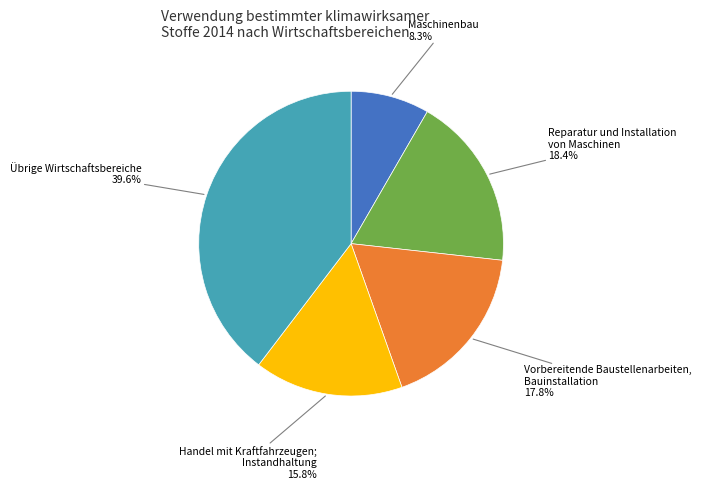

Is there a majority slice in this chart?

No